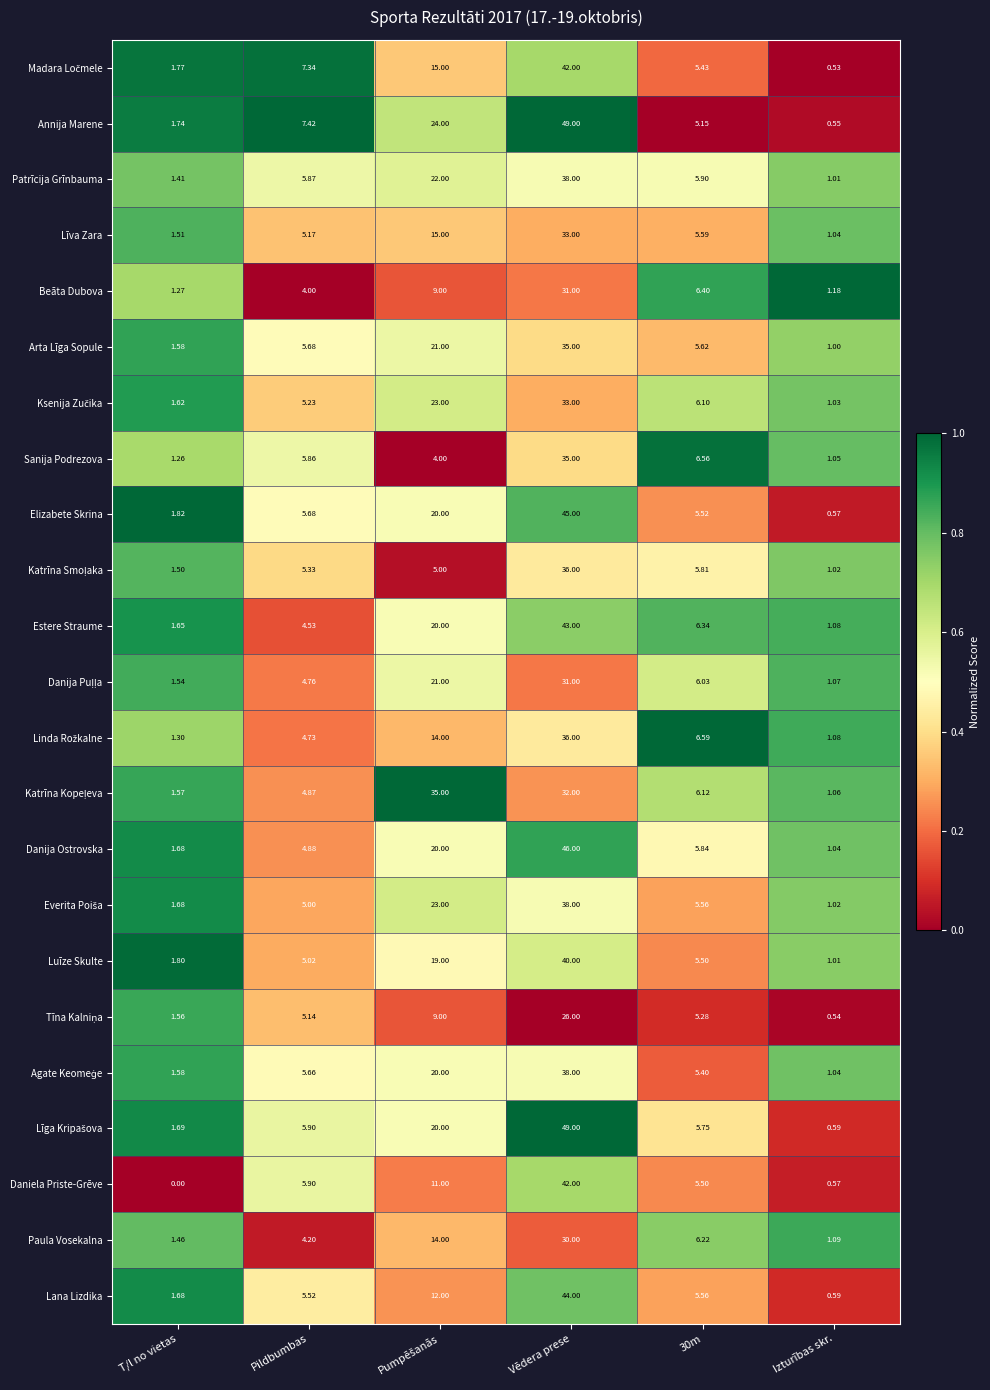

What is the maximum value shown in the chart?

49.0